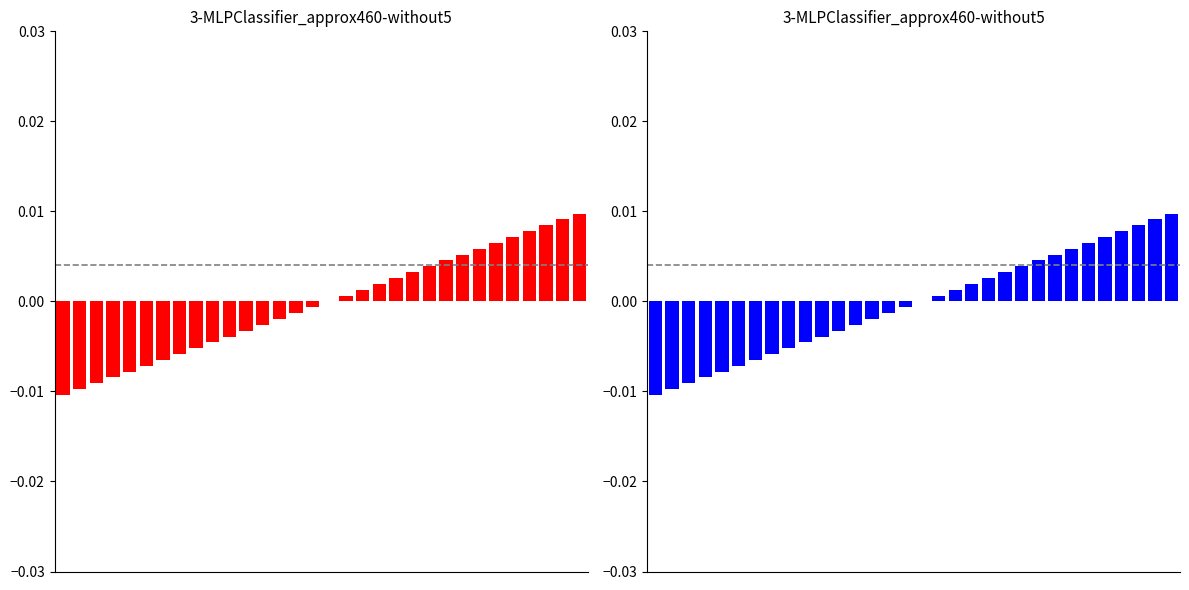

Between 3 and 26, which is larger?

26